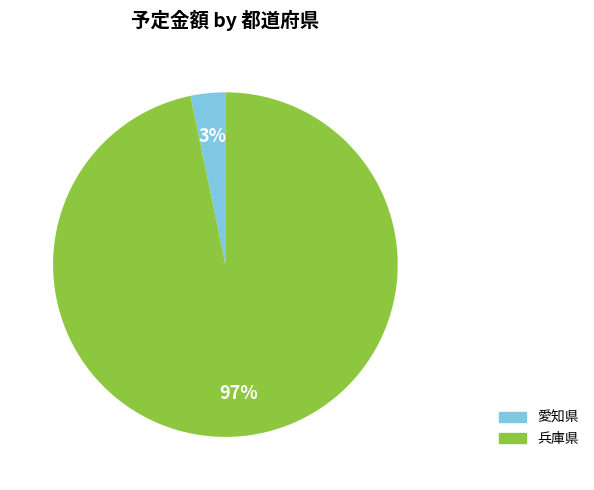

How many segments does this pie chart have?

2